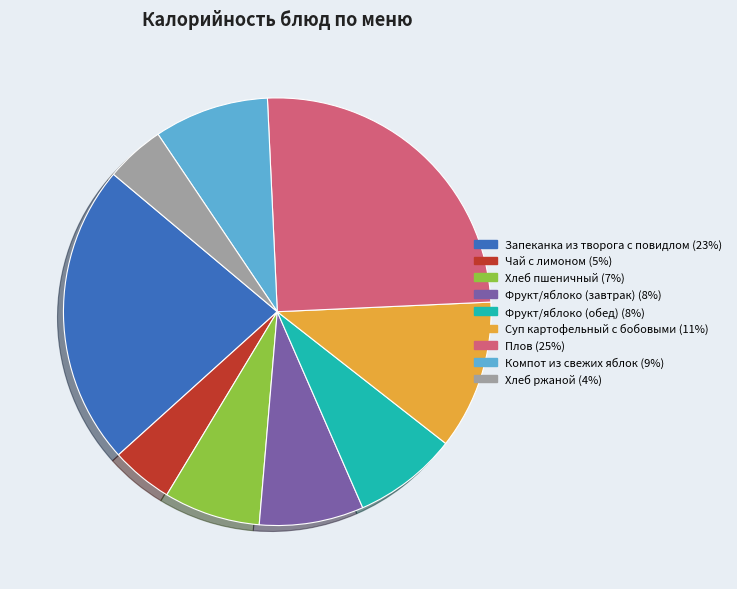

Count the number of slices in the pie.

9